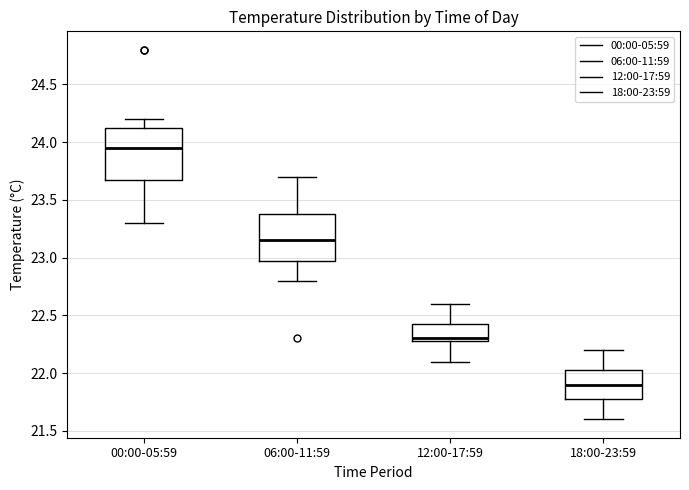

Reading left to right, read every box against the y-axis: the position of its median line, the range the box covers, and the ends of its whiskers. The values are not printed on the chart, so give them approximately, as read against the axis.

00:00-05:59: median 23.95, box 23.70 to 24.15, whiskers 23.30 to 24.20
06:00-11:59: median 23.15, box 23.00 to 23.40, whiskers 22.80 to 23.70
12:00-17:59: median 22.30 (just above the box's lower edge), box 22.30 to 22.45, whiskers 22.10 to 22.60
18:00-23:59: median 21.90, box 21.80 to 22.05, whiskers 21.60 to 22.20